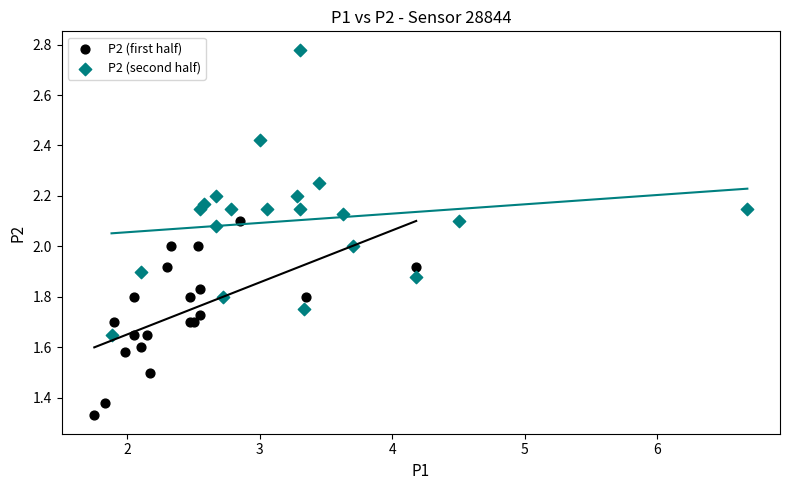

Which series has the widest spread of Y values?

P2 (second half)